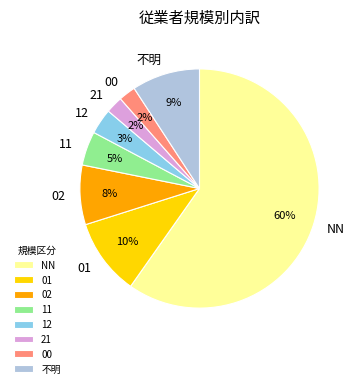

Combined, do 不明 and NN account for over 50%?

Yes